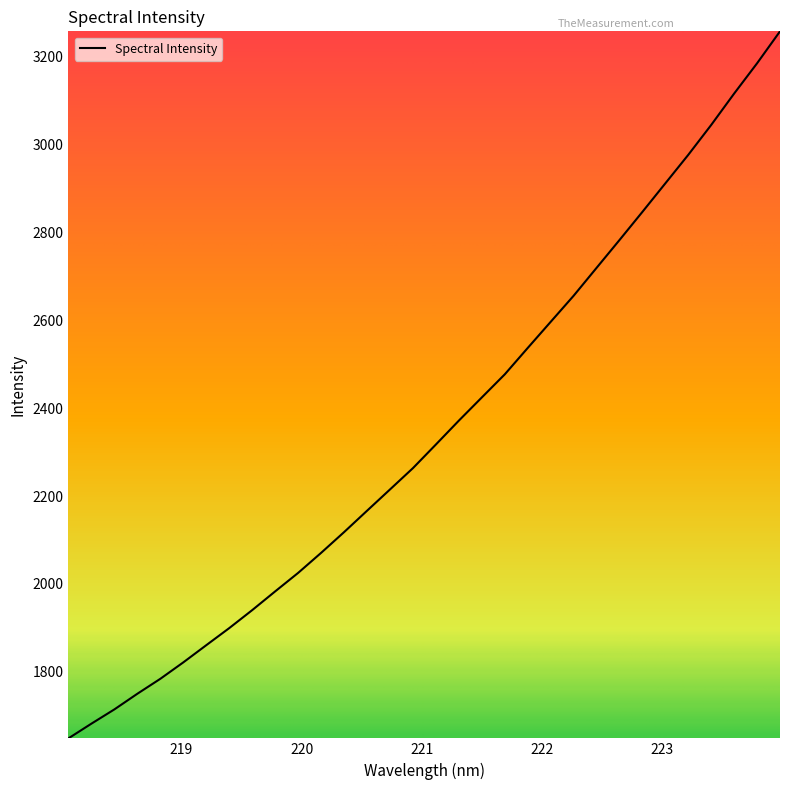

What is the minimum value shown in the chart?

1648.7